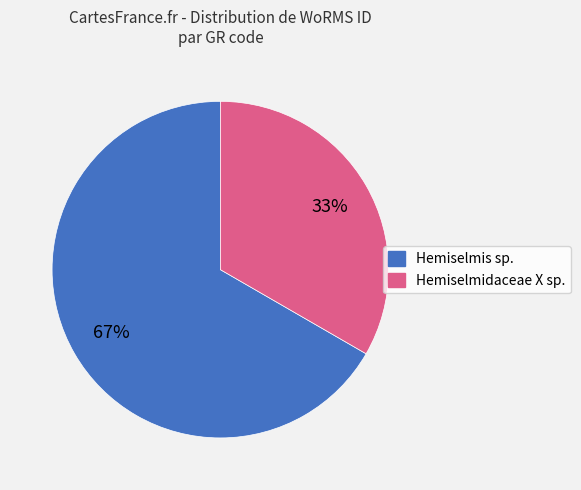

Is there any slice that represents more than half of the pie?

Yes